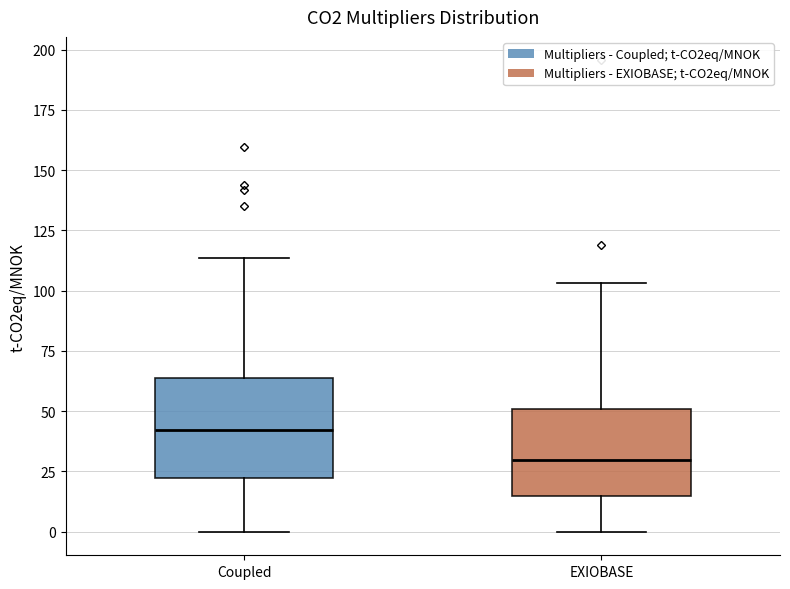

Which box's median line is the lowest?

EXIOBASE